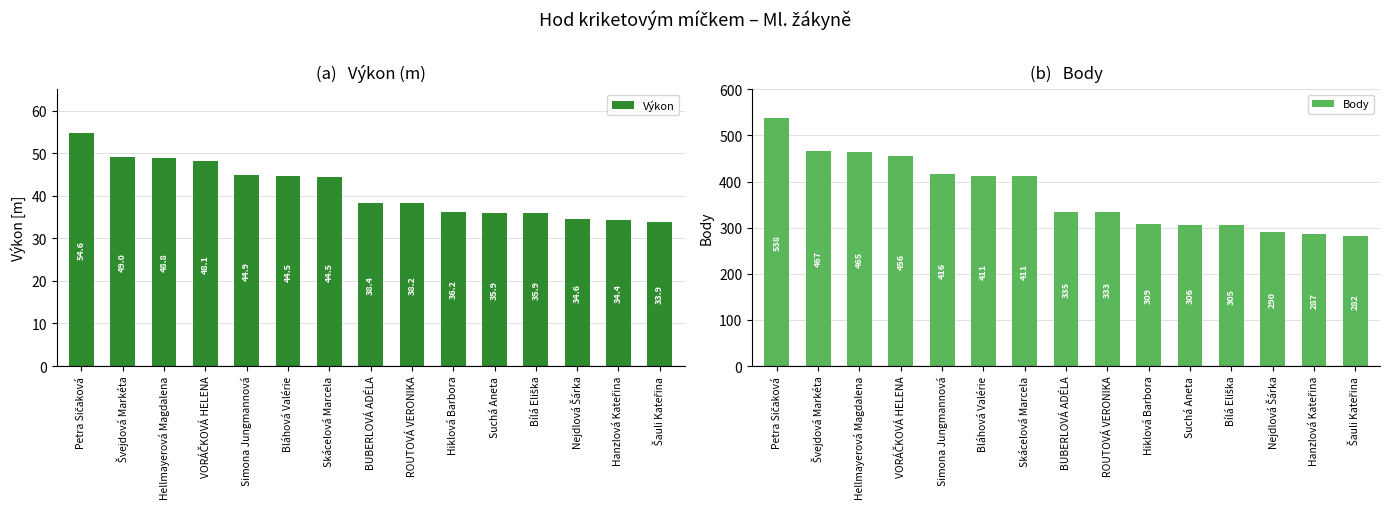

What is the sum of the Výkon values at Petra Sičaková and Bílá Eliška?

90.5